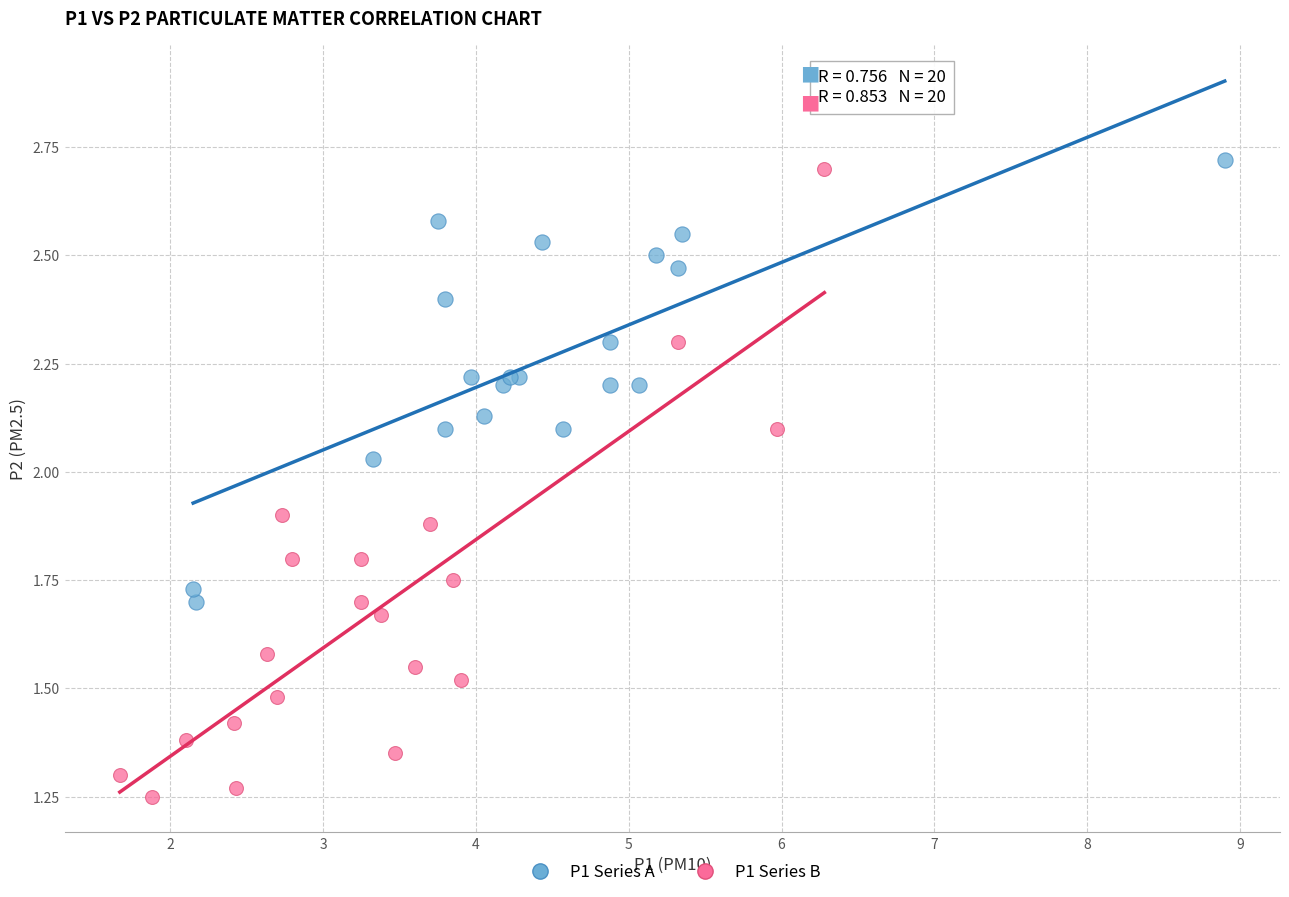

Which series reaches the minimum Y coordinate?

P1 Series B